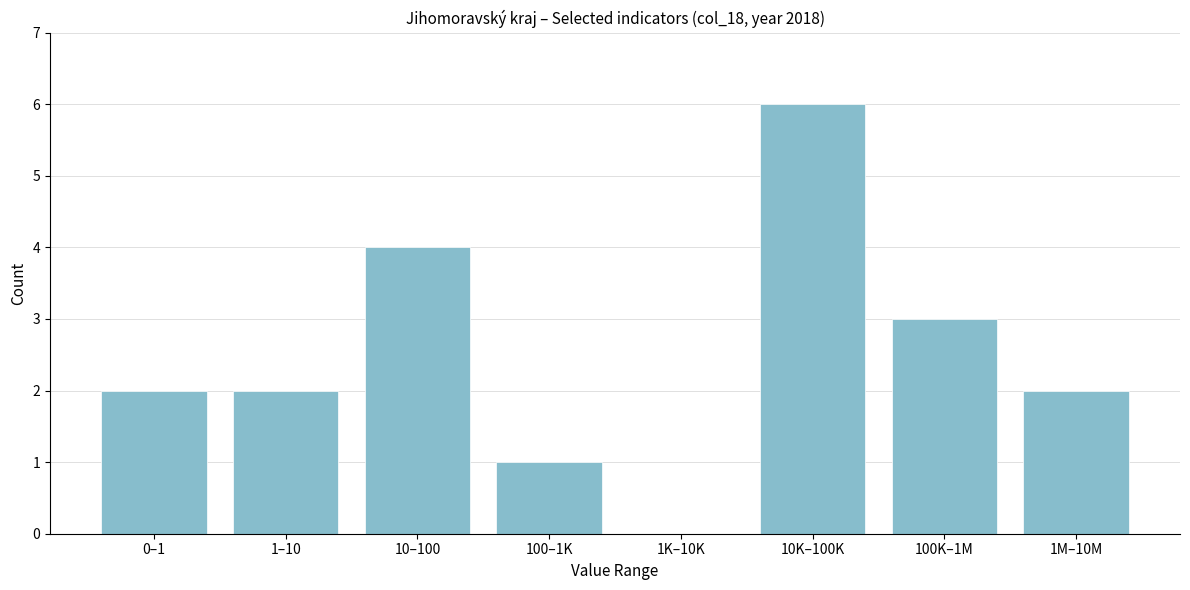

Reading left to right, list all the values displayed in this chart.

0–1=2	1–10=2	10–100=4	100–1K=1	1K–10K=0	10K–100K=6	100K–1M=3	1M–10M=2